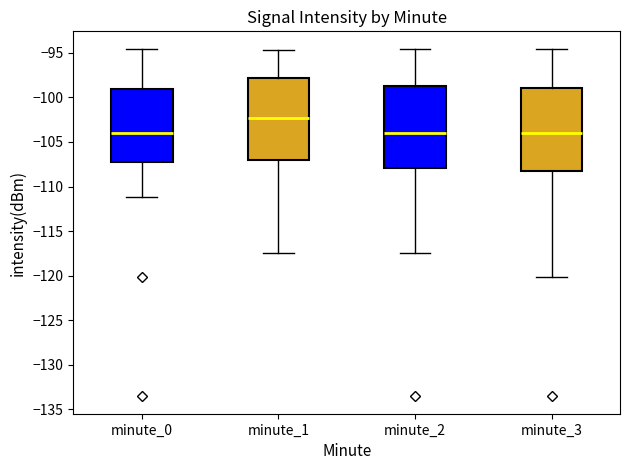

Reading left to right, transcribe this box plot: for each box, give where its median line is, the range the box spans, and where its two whiskers end, as read against the y-axis. The values are not printed on the chart, so give them approximately, as read against the axis.

minute_0: median -104.0, box -107.0 to -99.0, whiskers -111.0 to -94.5
minute_1: median -102.5, box -107.0 to -98.0, whiskers -117.5 to -94.5
minute_2: median -104.0, box -108.0 to -98.5, whiskers -117.5 to -94.5
minute_3: median -104.0, box -108.0 to -99.0, whiskers -120.0 to -94.5